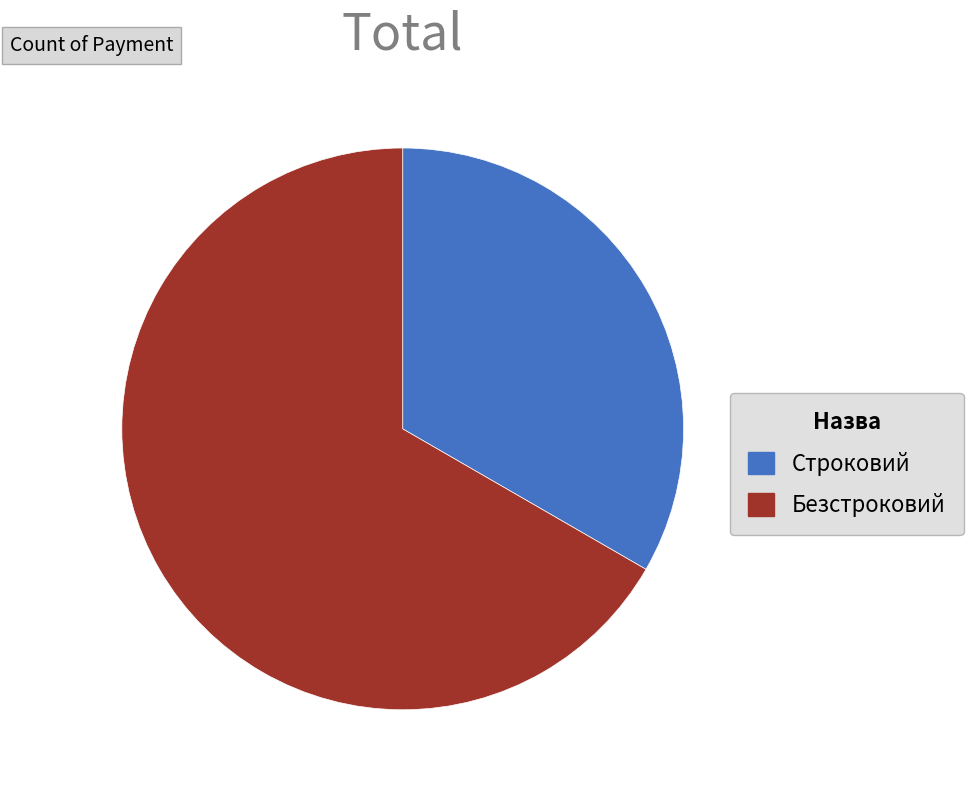

True or false: Строковий accounts for 33% of the total.

True